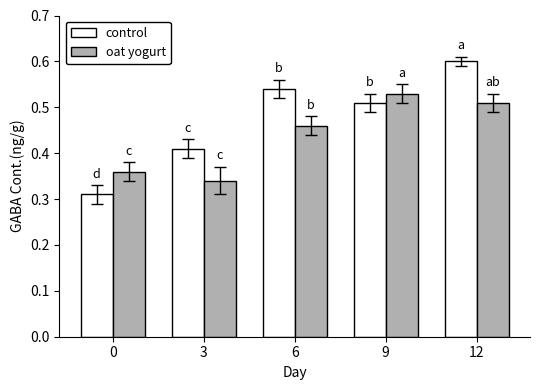

Is the value of oat yogurt at 6 greater than the value of control at 12?

No